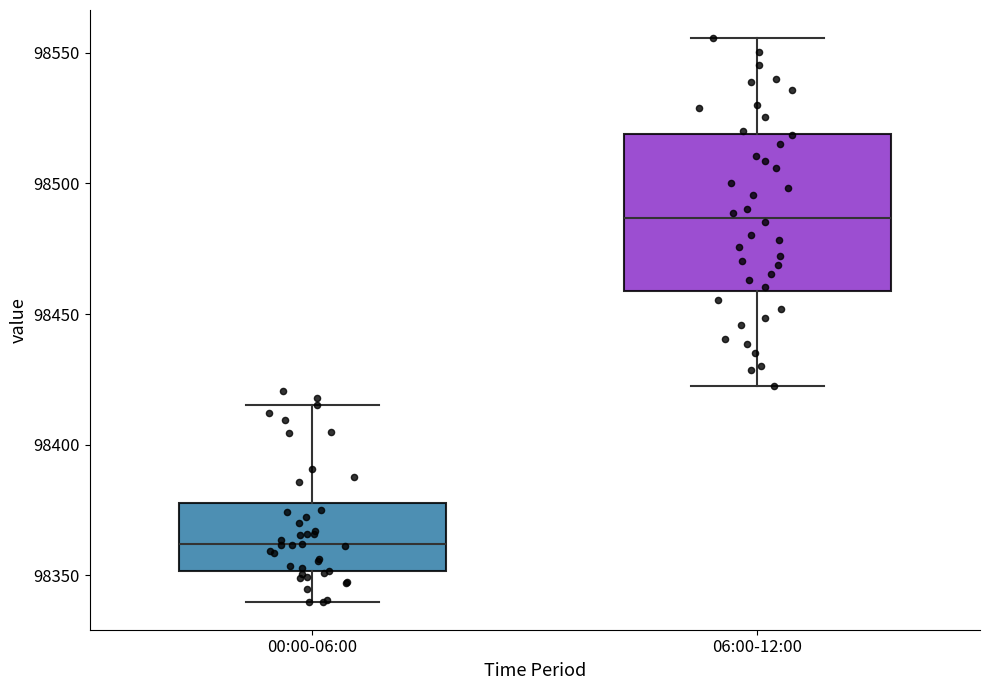

Where is the lower edge of the box for 06:00-12:00 on the y-axis? The values are not printed on the chart, so give them approximately, as read against the axis.

98460